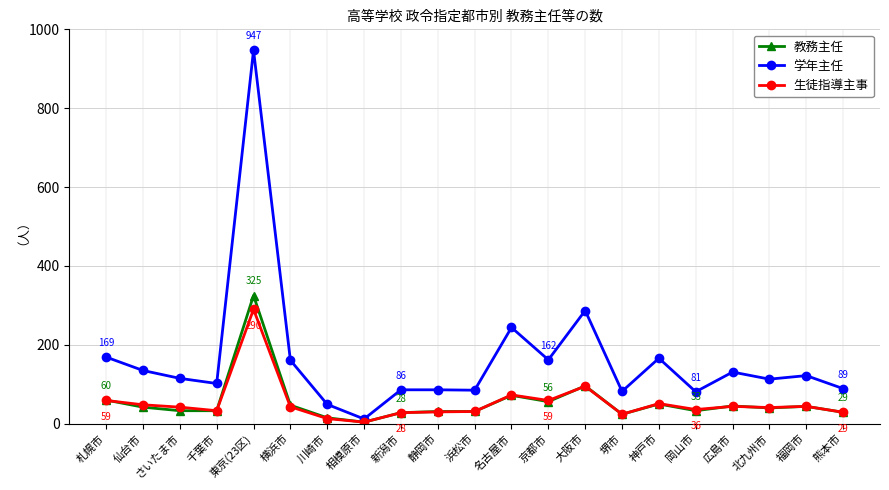

Which category has the lowest value in the 学年主任 series?

相模原市